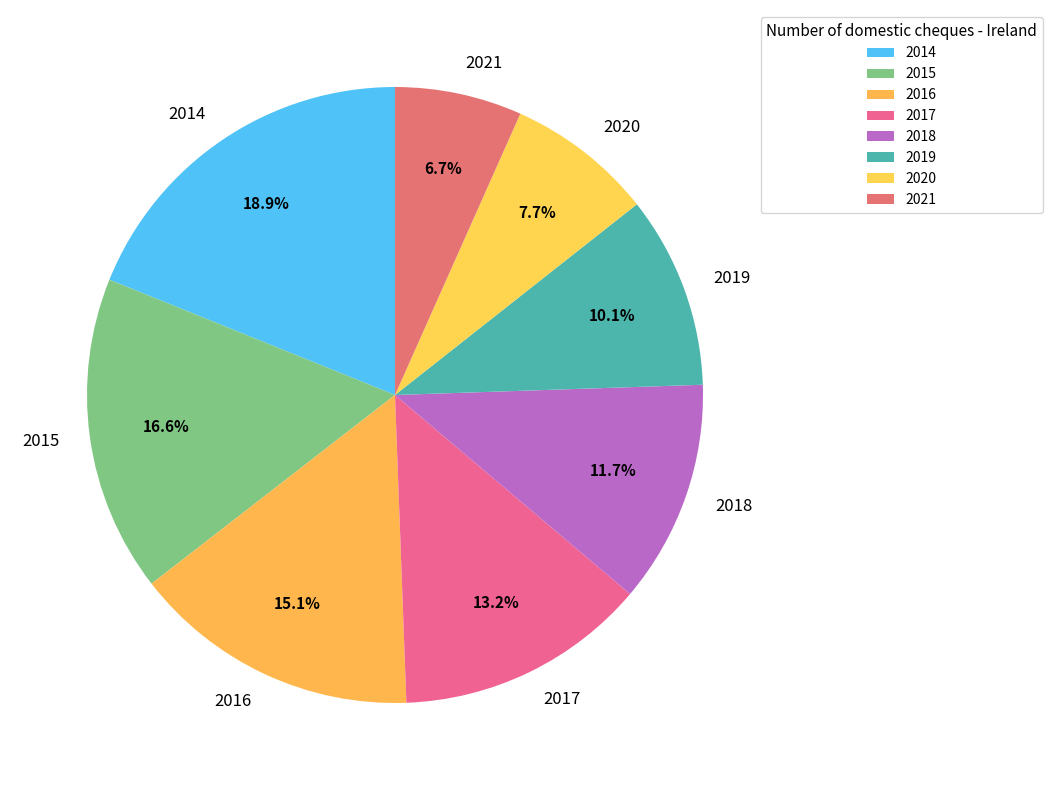

Which slice is the smallest?

2021